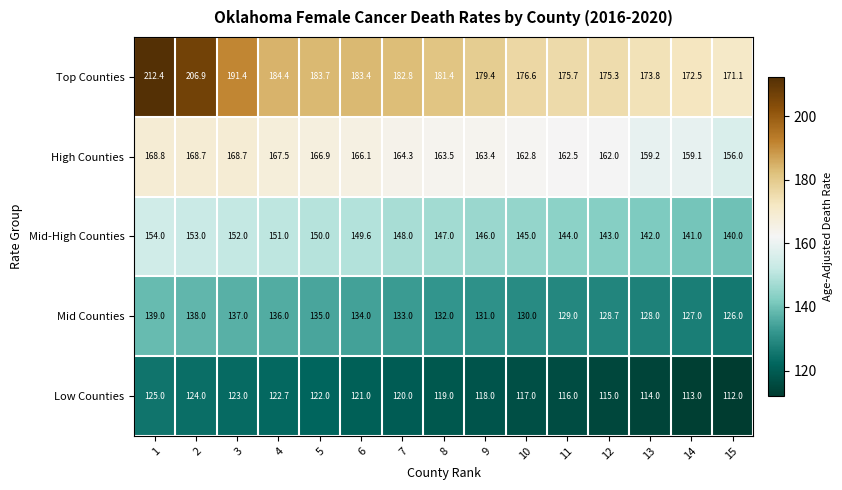

How many distinct data groups are displayed?

5